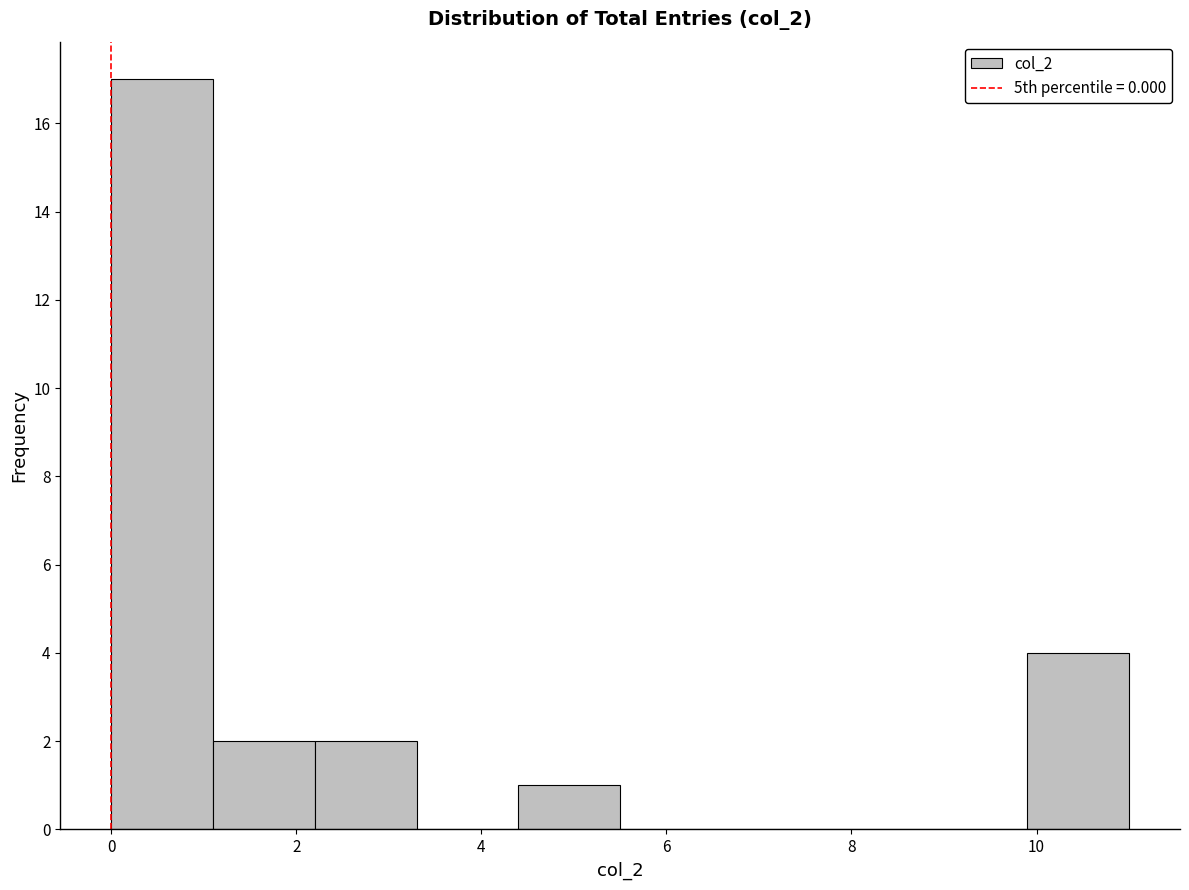

Over which range of the x-axis is the bar tallest?

0.0 to 1.1